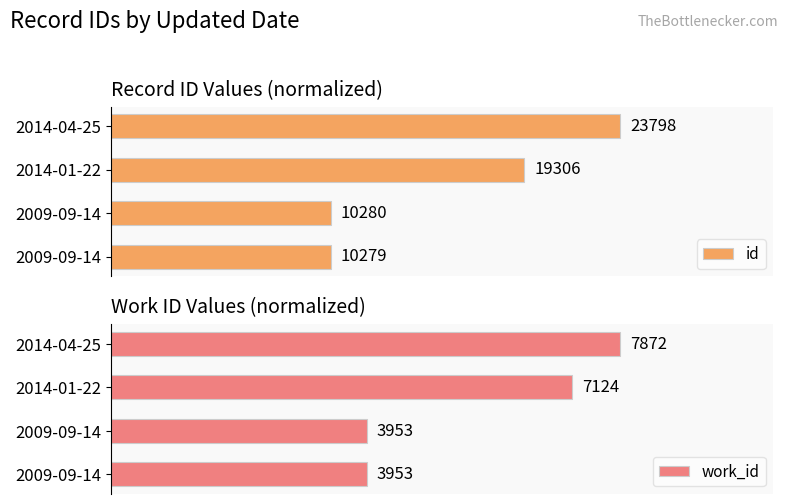

What are all the series names shown in the legend?

id, work_id